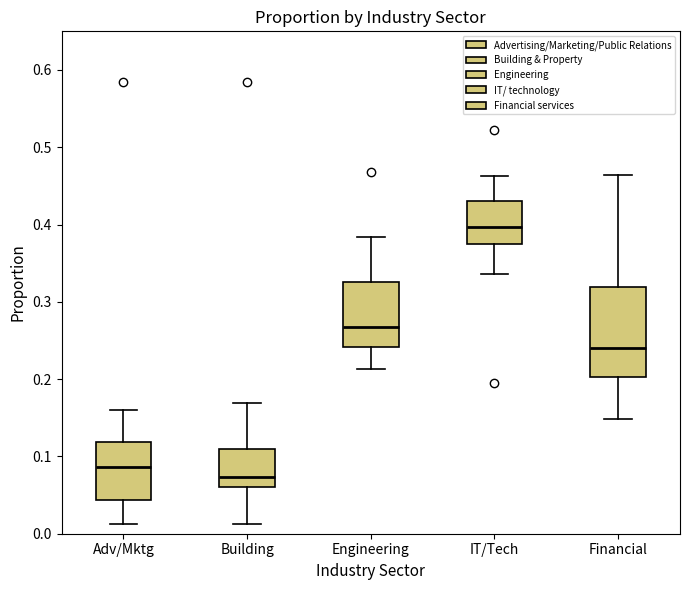

Reading left to right, read every box against the y-axis: the position of its median line, the range the box covers, and the ends of its whiskers. The values are not printed on the chart, so give them approximately, as read against the axis.

Adv/Mktg: median 0.09, box 0.04 to 0.12, whiskers 0.01 to 0.16
Building: median 0.07, box 0.06 to 0.11, whiskers 0.01 to 0.17
Engineering: median 0.27, box 0.24 to 0.33, whiskers 0.21 to 0.38
IT/Tech: median 0.40, box 0.37 to 0.43, whiskers 0.34 to 0.46
Financial: median 0.24, box 0.20 to 0.32, whiskers 0.15 to 0.46